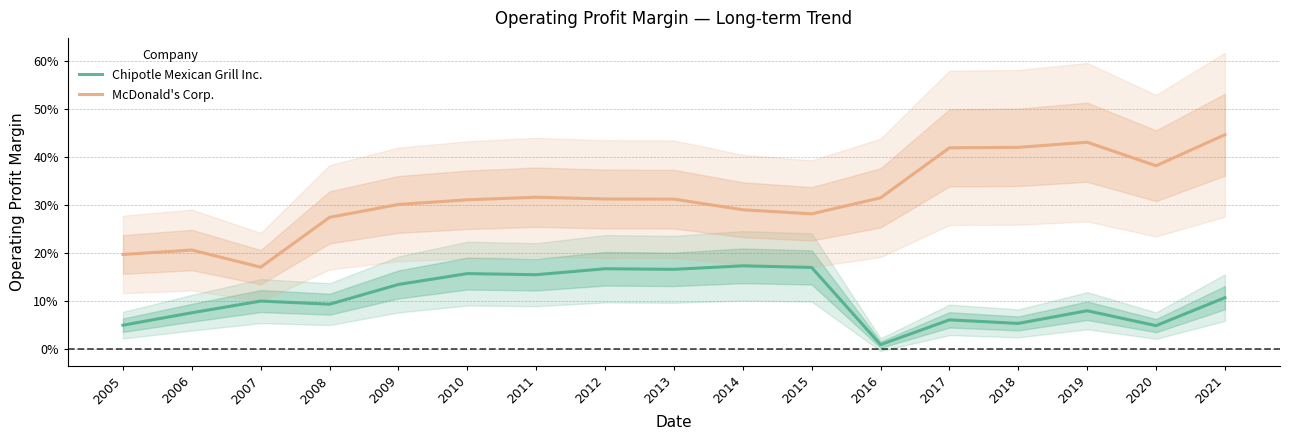

At which category does the chart reach its peak across all series?

2021